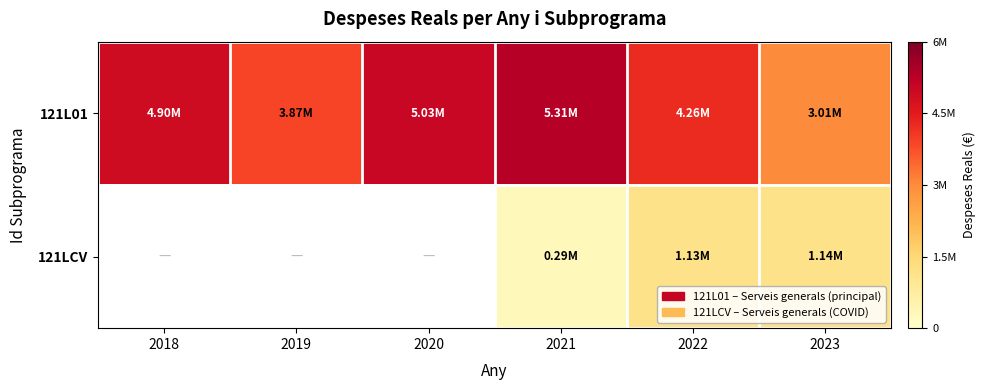

How many categories are shown in the chart?

6